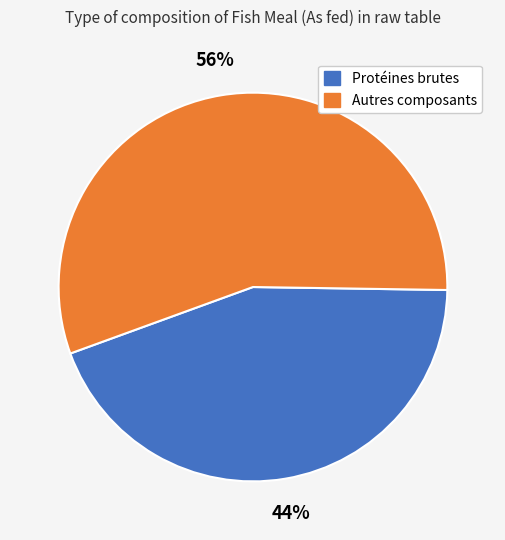

To the nearest percent, what is the average slice percentage?

50%